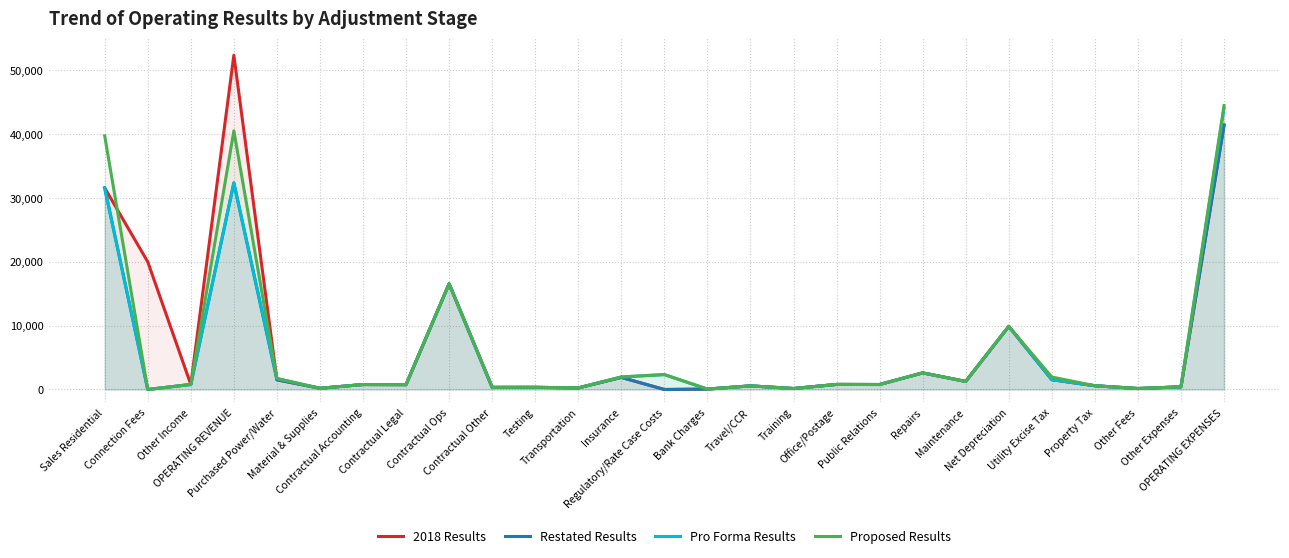

What is the total value across all series at Insurance?

7708.0